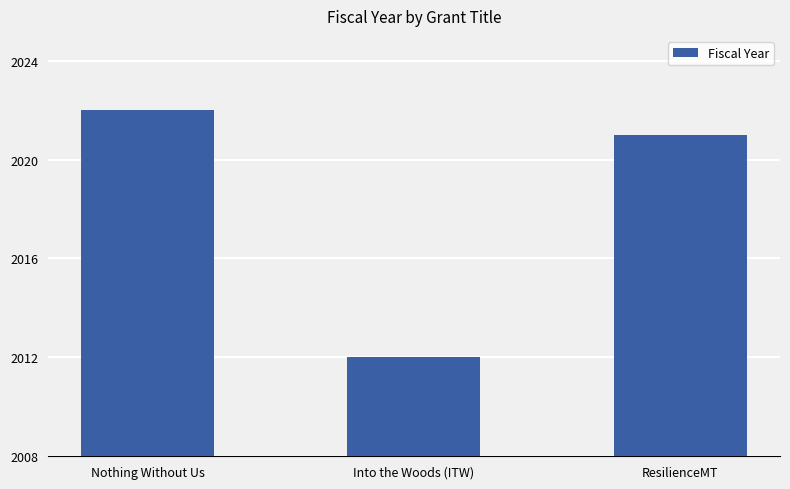

Which has a higher value, Nothing Without Us or Into the Woods (ITW)?

Nothing Without Us